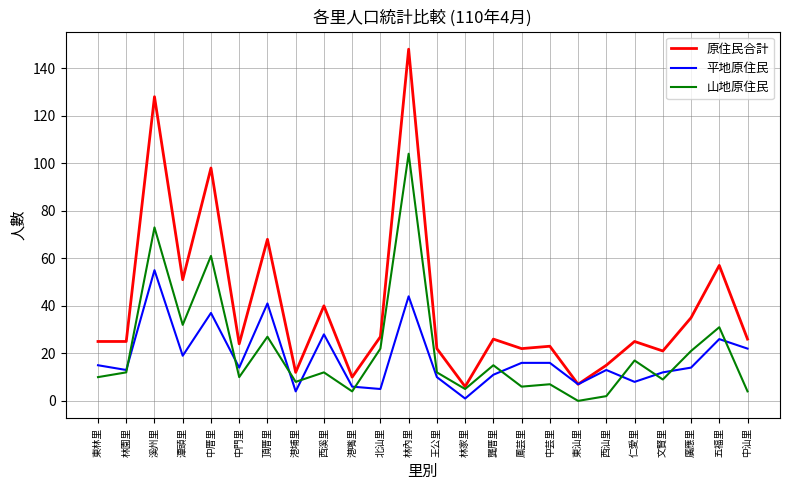

Does the chart display data point markers on the line(s)?

No